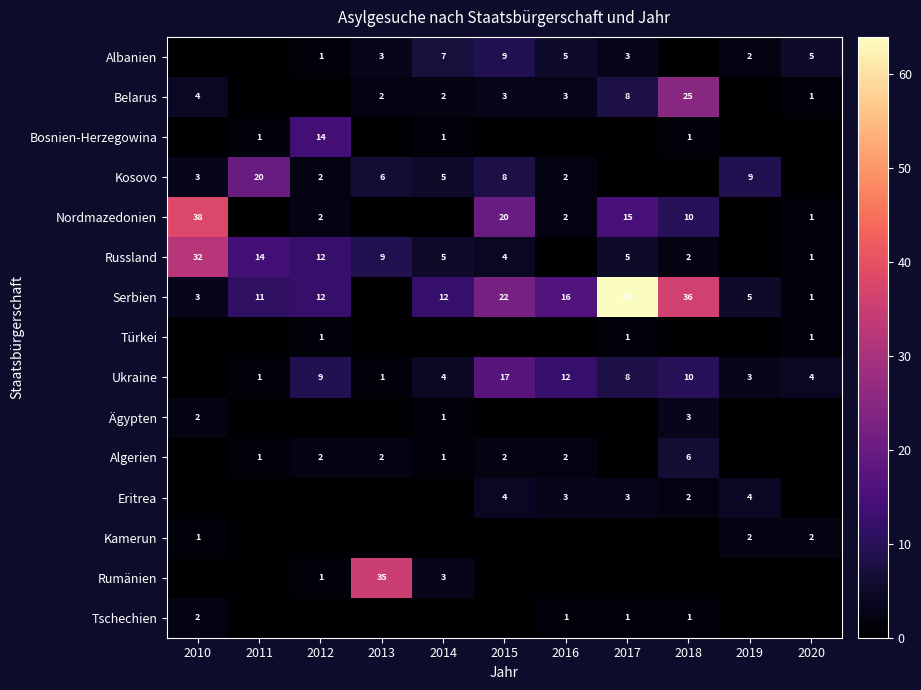

Which category has the lowest value across all series?

2010